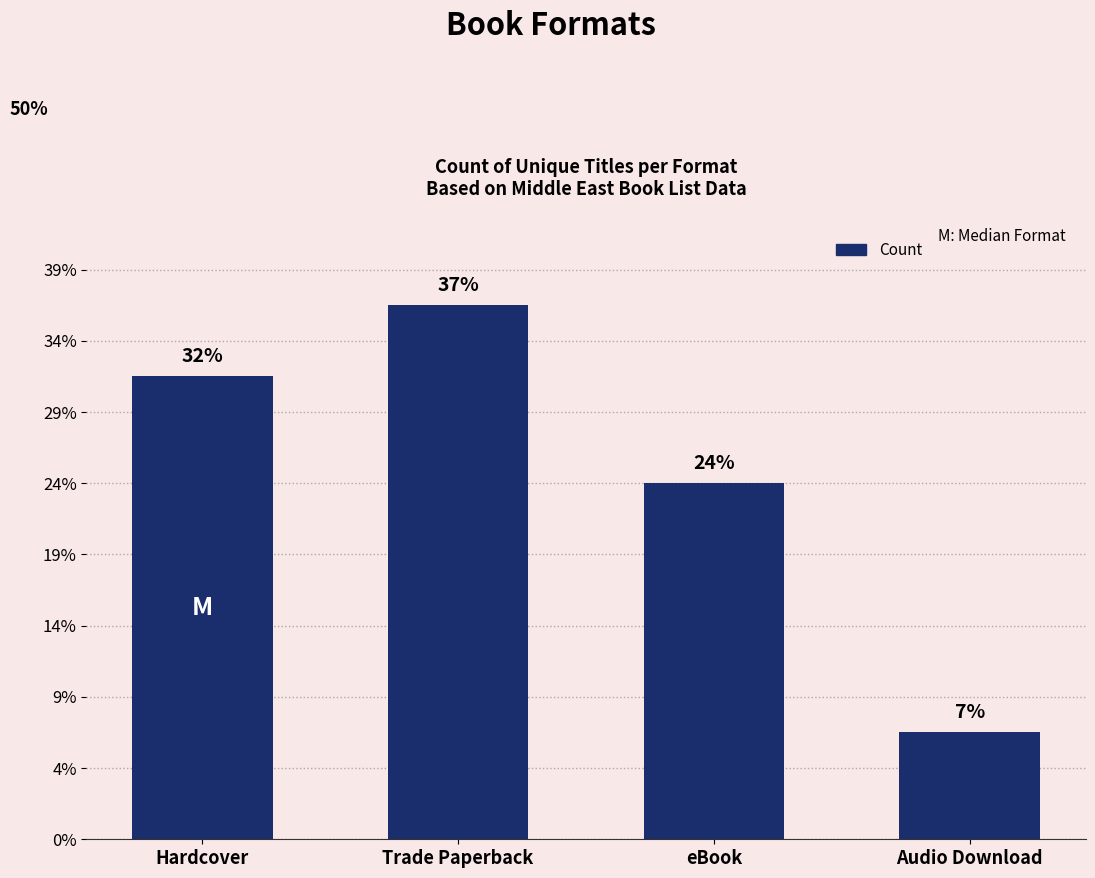

List the labels in order of value, largest first.

Trade Paperback, Hardcover, eBook, Audio Download